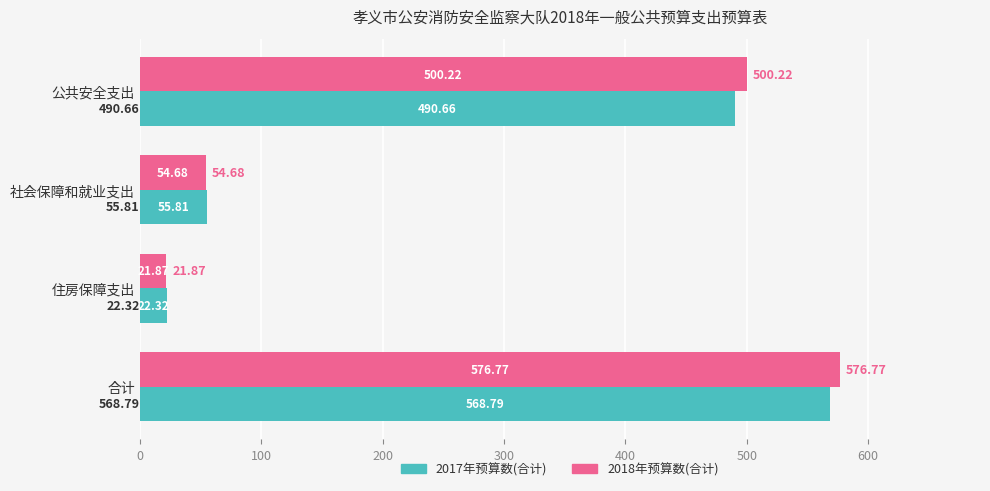

What is the difference between the maximum and second lowest values in the 2017年预算数(合计) series?

513.0